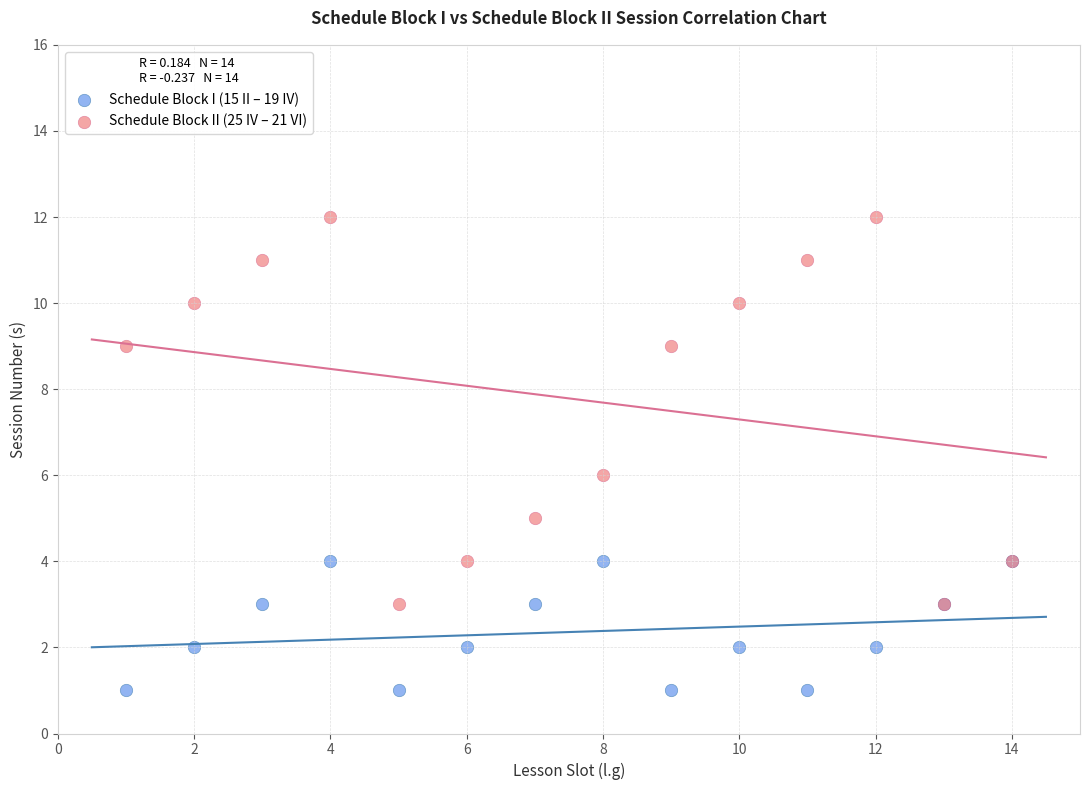

What is the X range (max minus min) for the scatter plot?

13